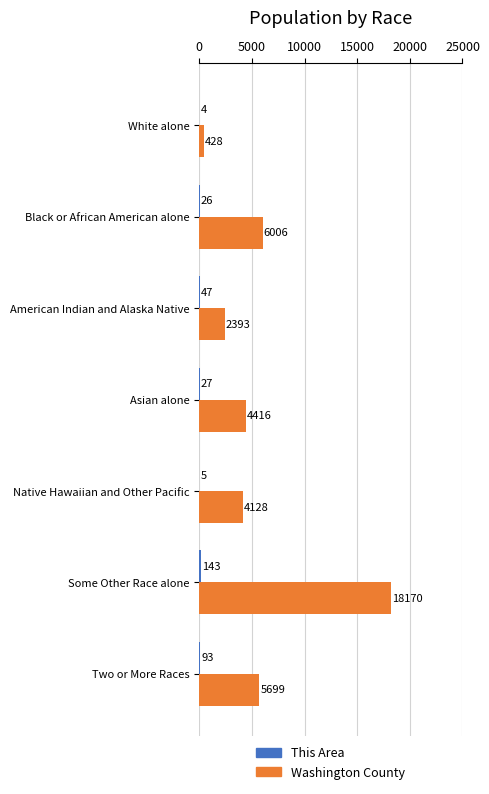

What is the sum of all Washington County values?

41240